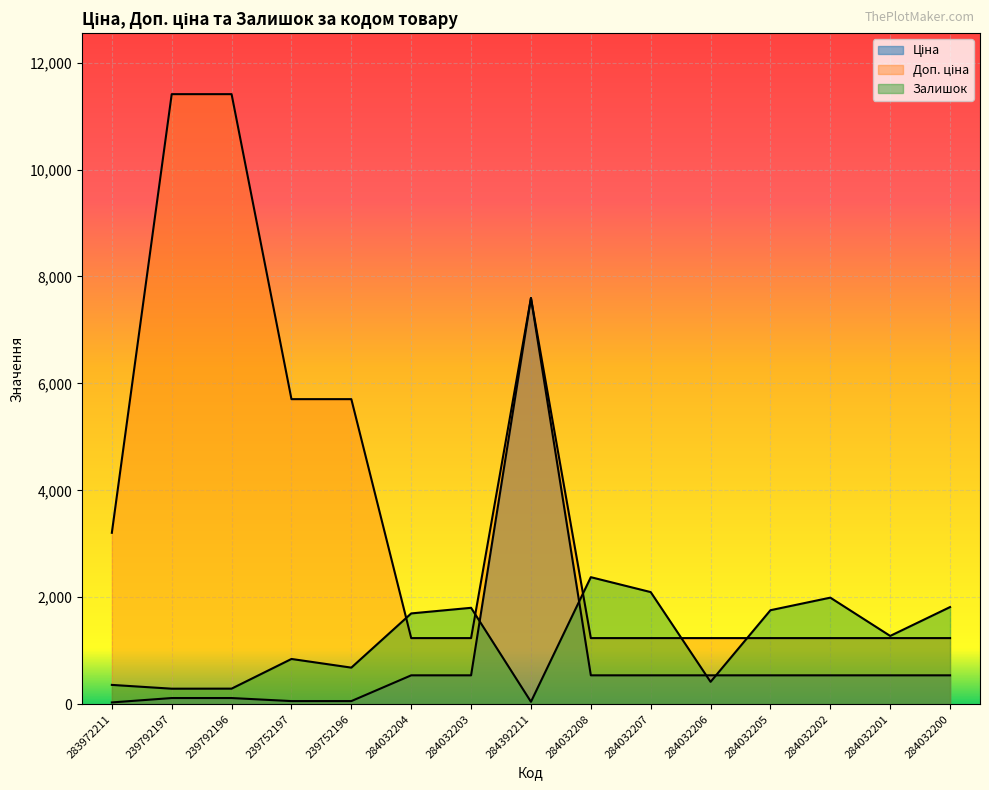

What is the sum of all Ціна values?

12821.9